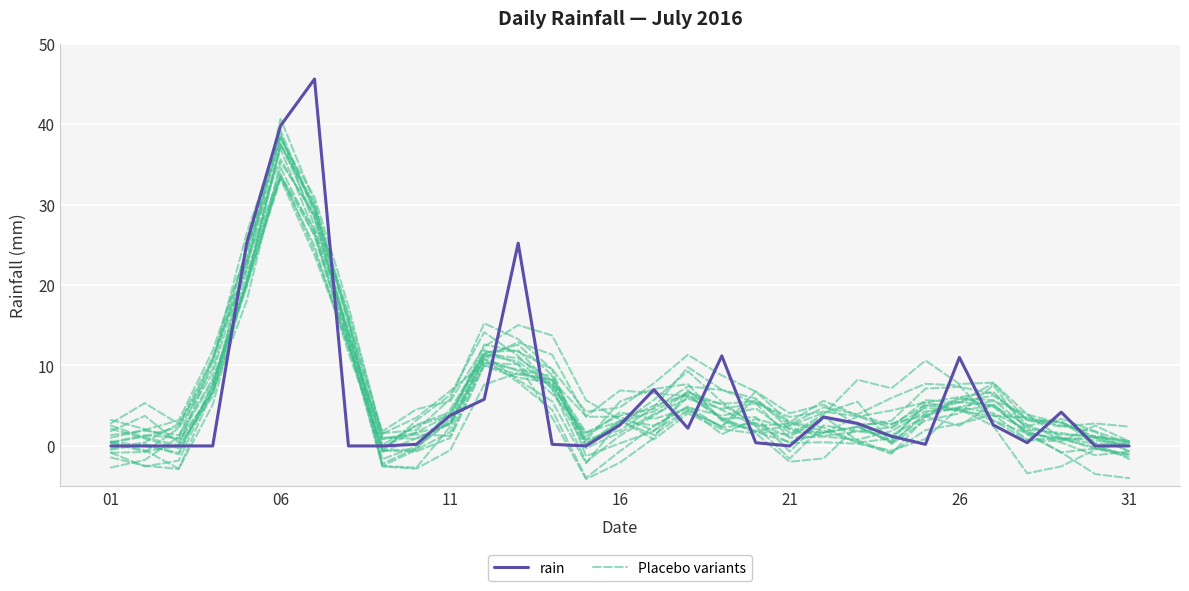

Where is the first local minimum for Placebo variants?

9